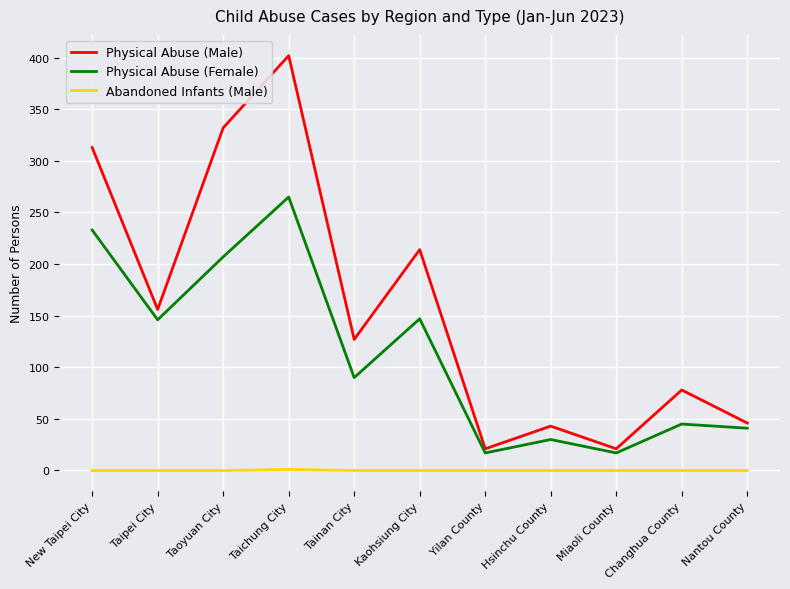

At which category is the sum across all series the highest?

Taichung City